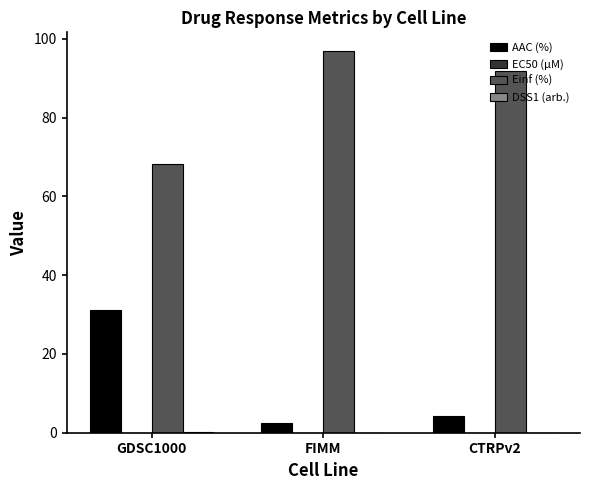

What is the maximum value for Einf (%)?

96.8